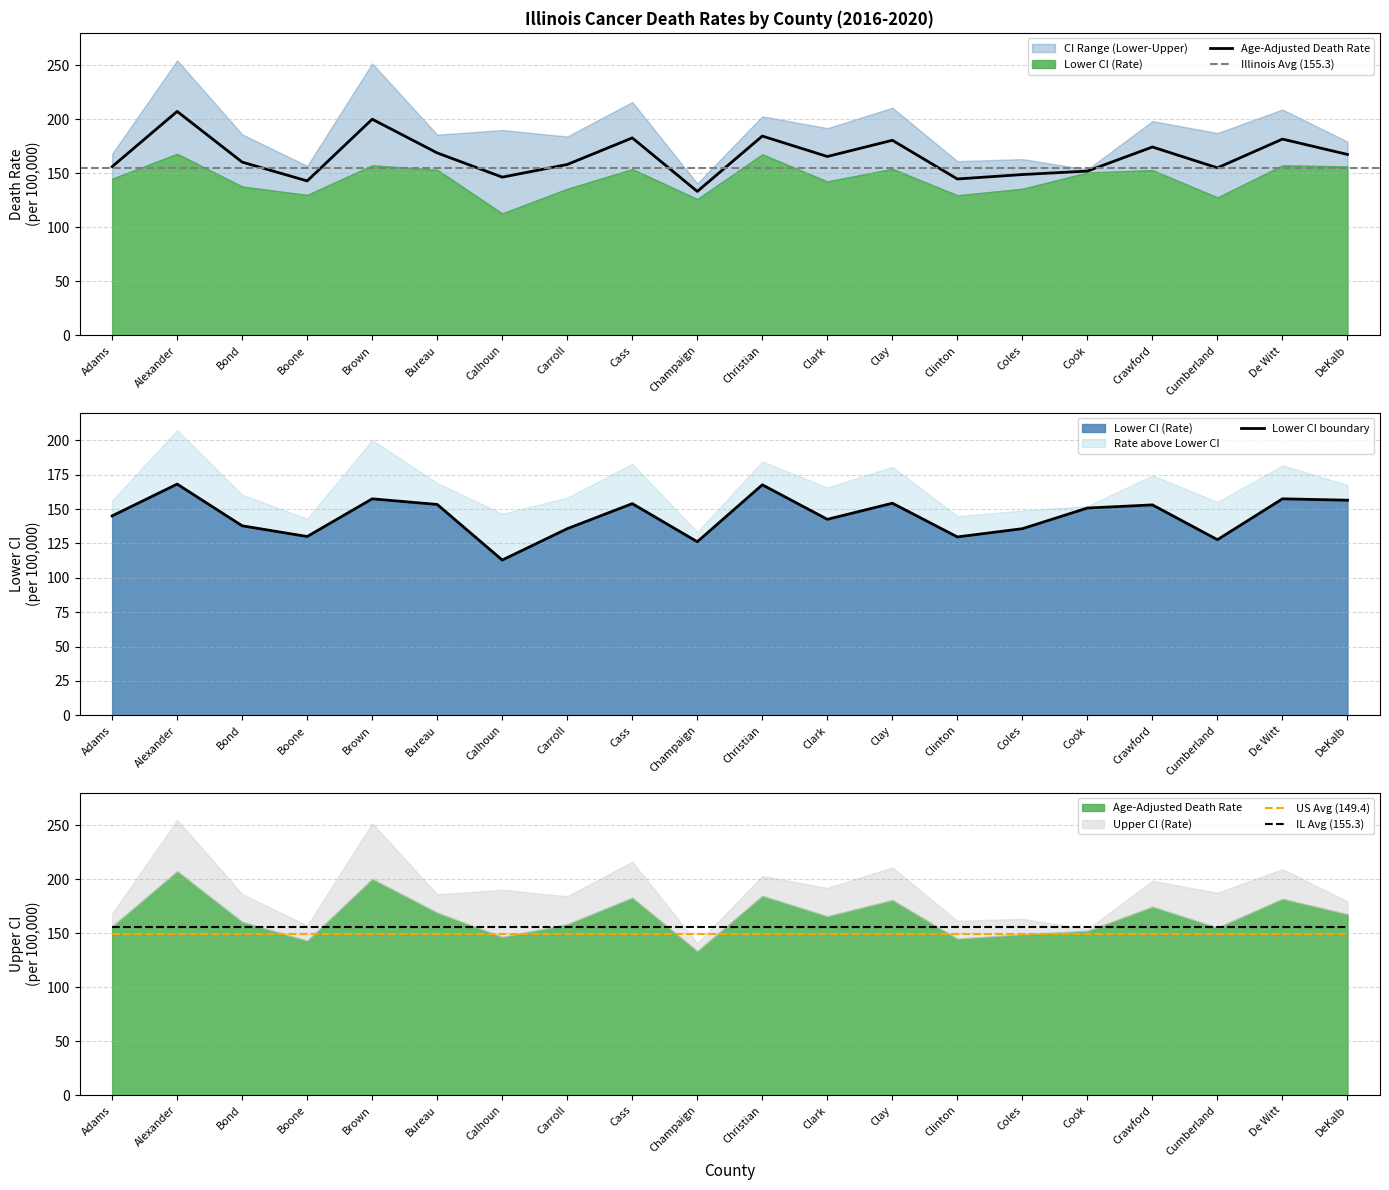

What is the total value across all series at Calhoun?

259.4